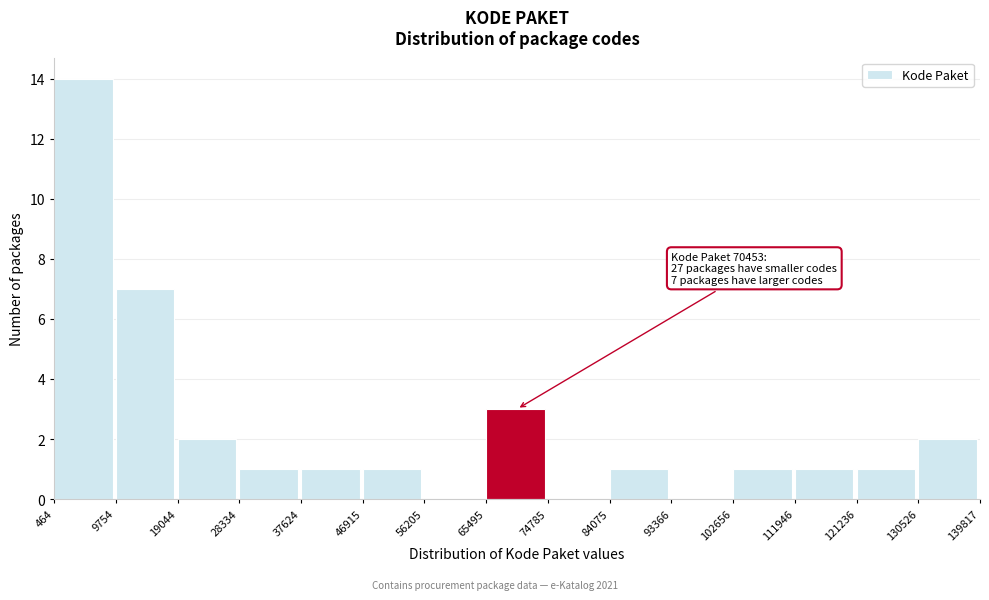

Over which range of the x-axis is the bar tallest?

464 to 9754